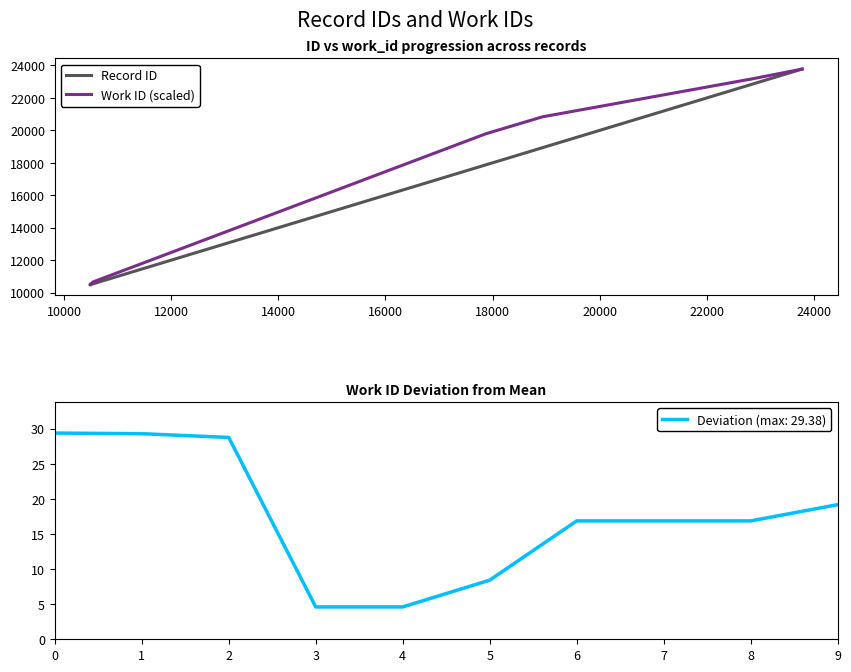

What is the minimum value for Work ID (scaled)?

10490.0